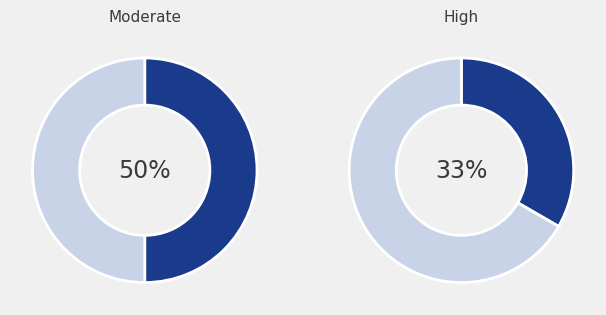

To the nearest percent, what is the average slice percentage?

25%